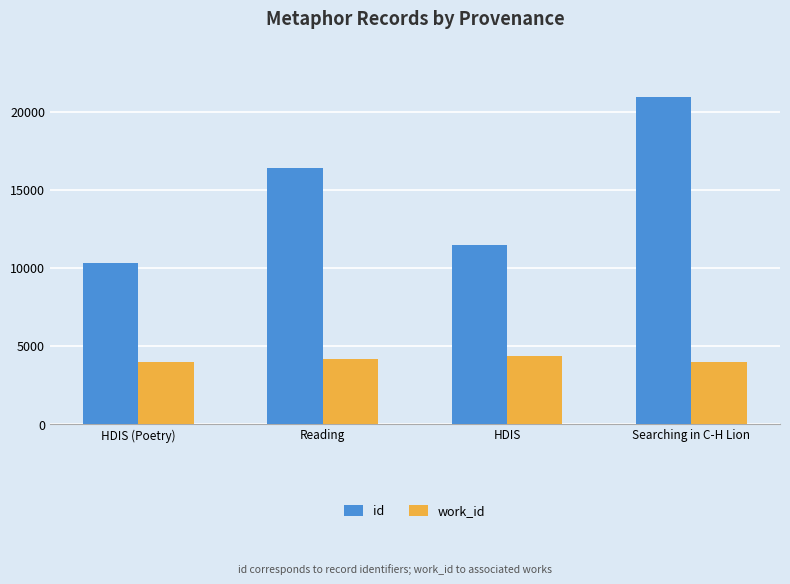

What position from the right is Reading?

3